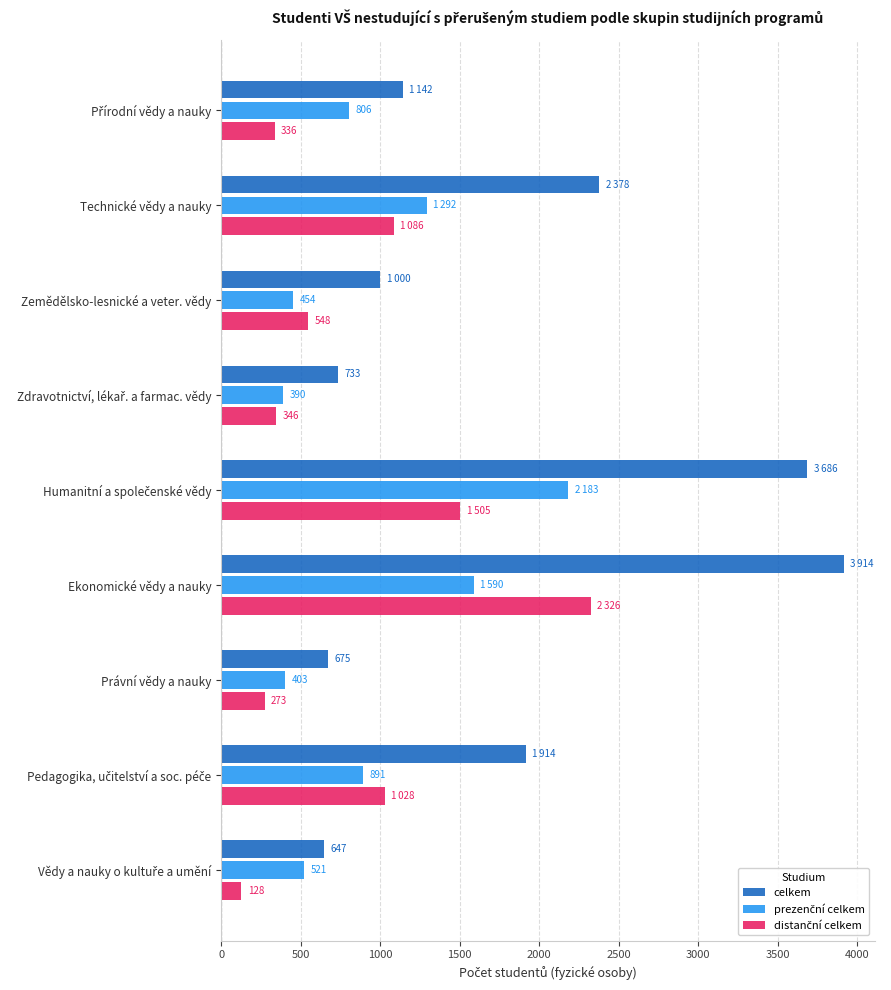

What is the maximum value shown in the chart?

3914